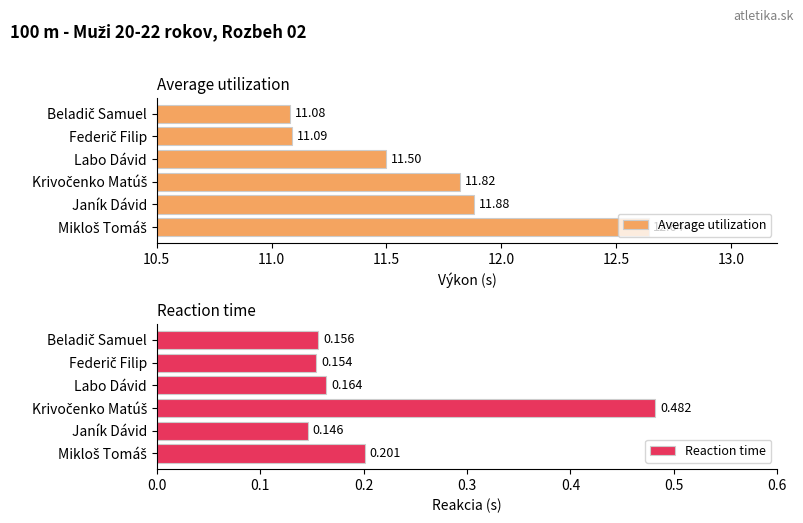

What is the difference between the second highest and minimum values in the Average utilization series?

0.8